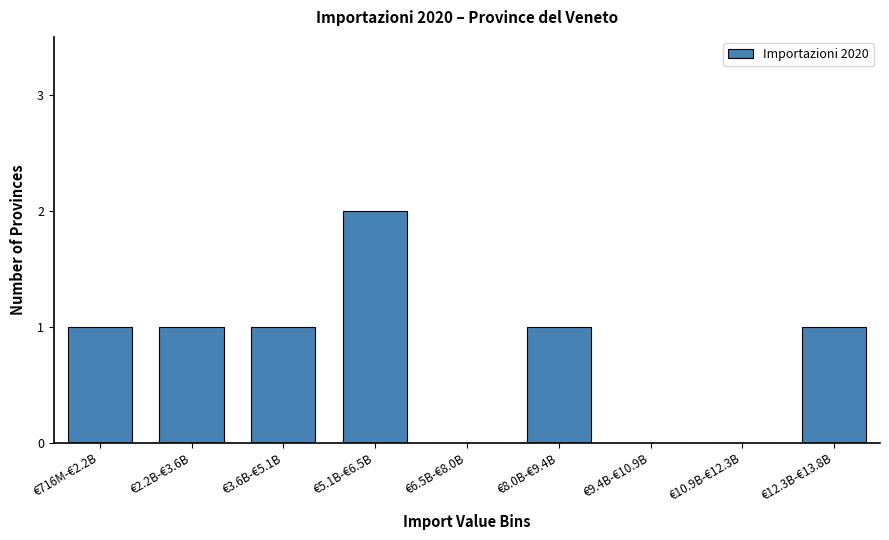

Reading left to right, what are all the values shown in this chart?

€716M-€2.2B=1	€2.2B-€3.6B=1	€3.6B-€5.1B=1	€5.1B-€6.5B=2	€6.5B-€8.0B=0	€8.0B-€9.4B=1	€9.4B-€10.9B=0	€10.9B-€12.3B=0	€12.3B-€13.8B=1